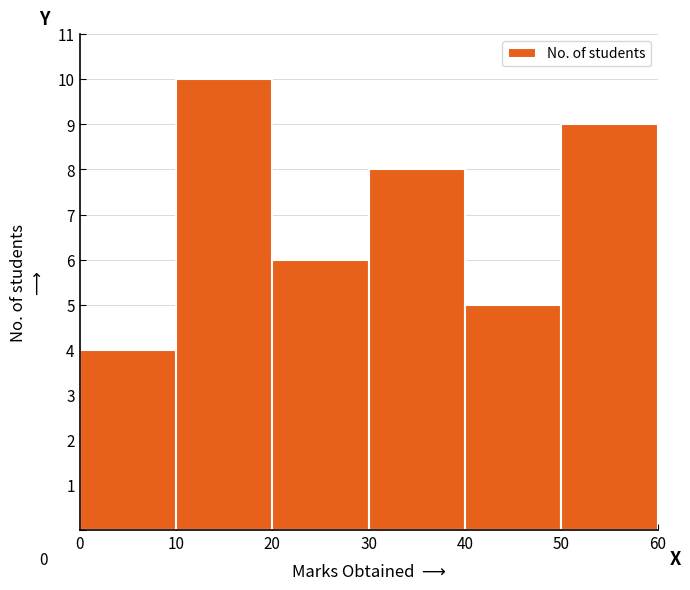

Which range on the x-axis has the tallest bar?

10 to 20